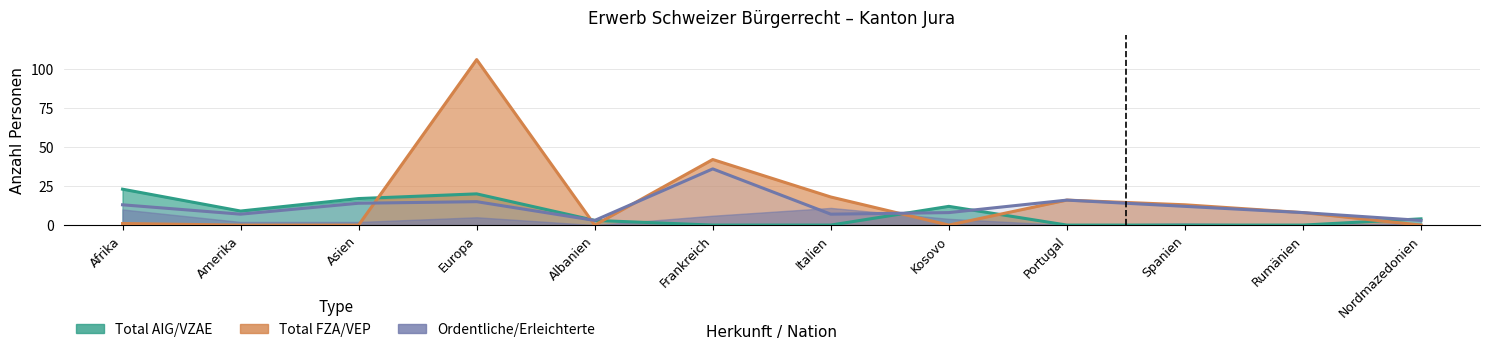

Is it true that Total FZA/VEP equals 0 at Albanien?

True